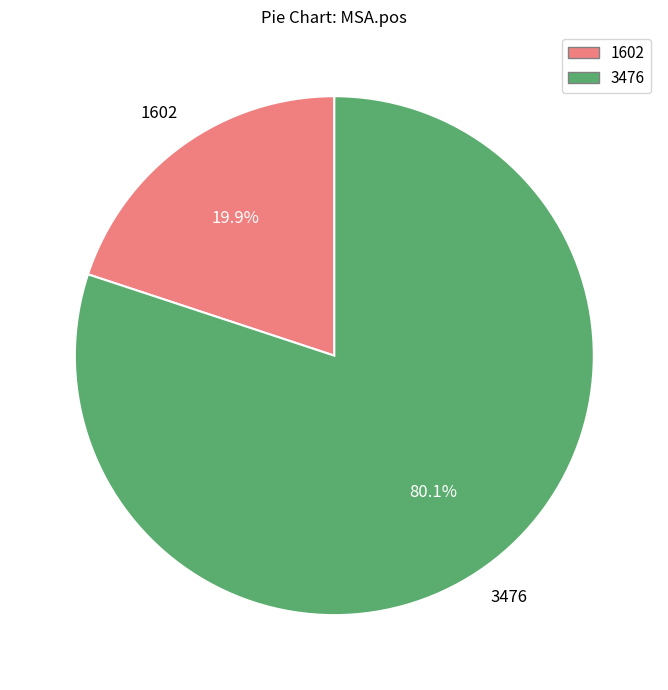

Which category has the smallest portion of the pie?

1602